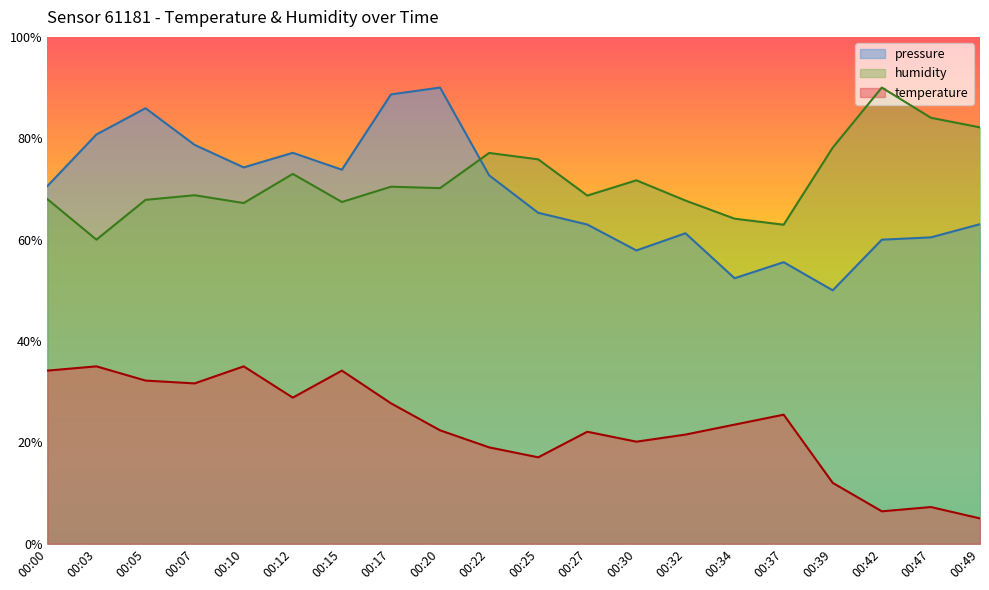

What value does the pressure_norm series have at 00:42?

60.0